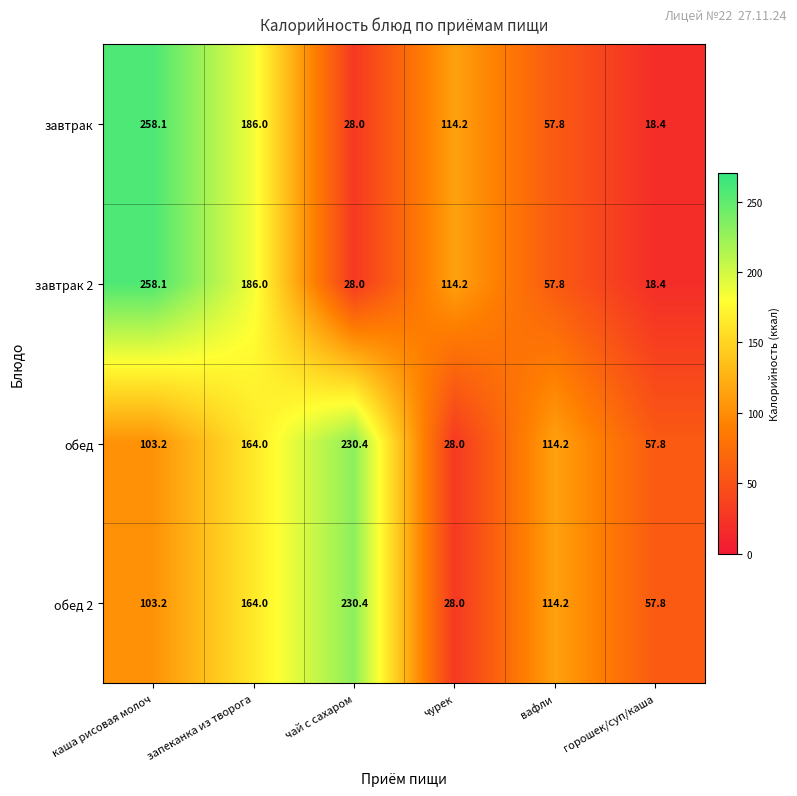

How many values in the завтрак 2 series exceed 114?

3